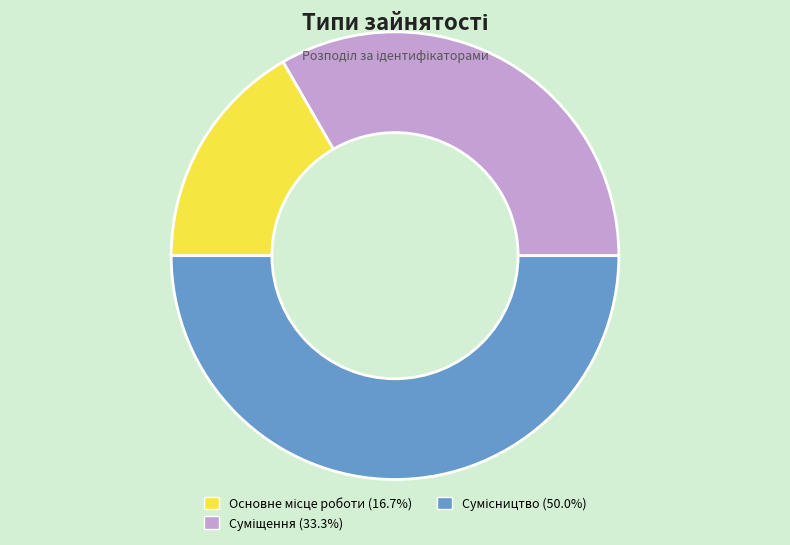

Count the number of slices in the pie.

3